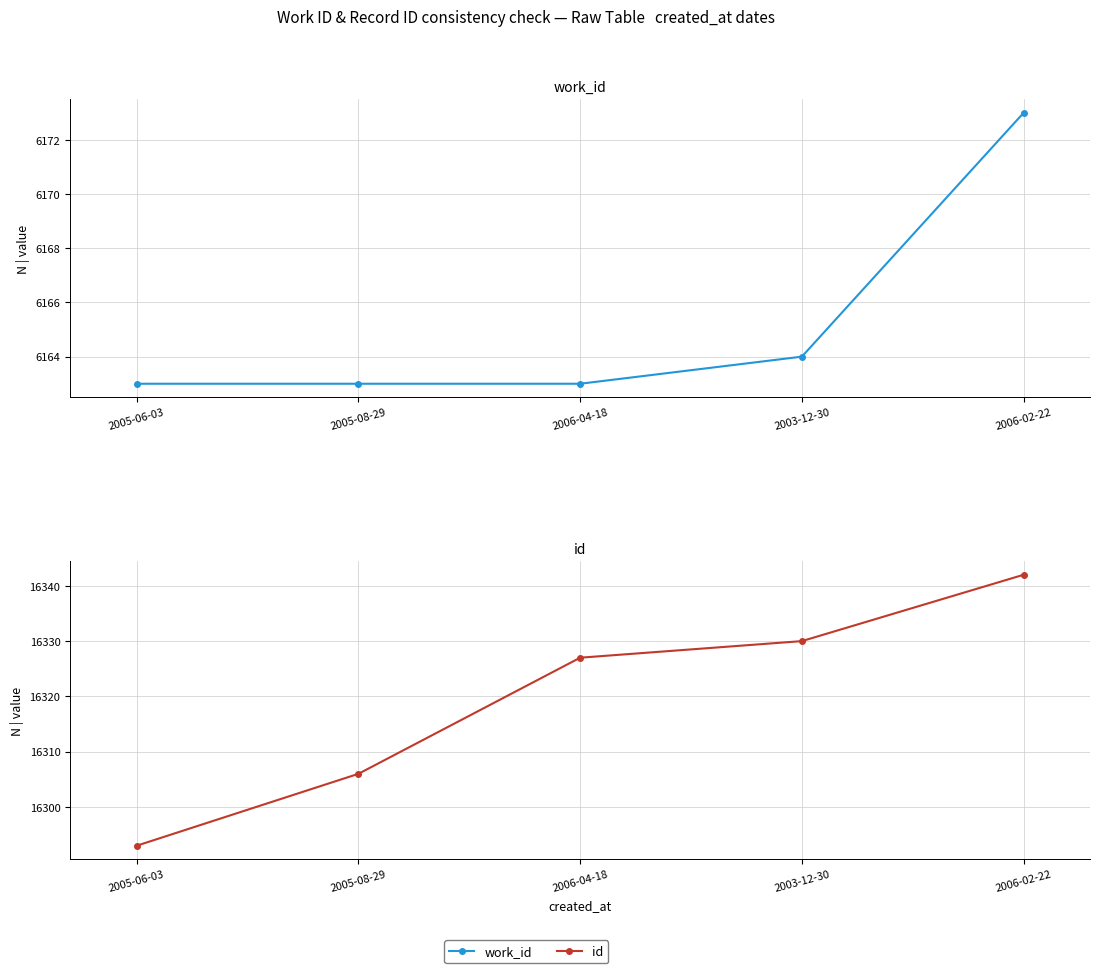

Which series changed the most between 2005-08-29 and 2006-02-22?

id